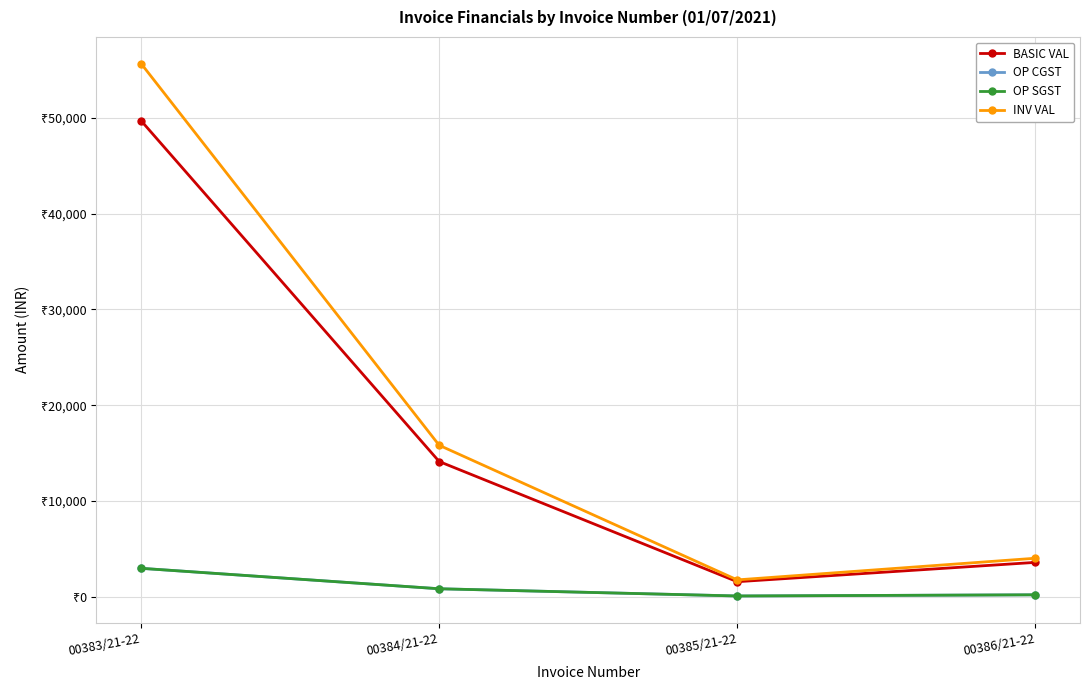

True or false: BASIC VAL and INV VAL intersect in this chart.

False